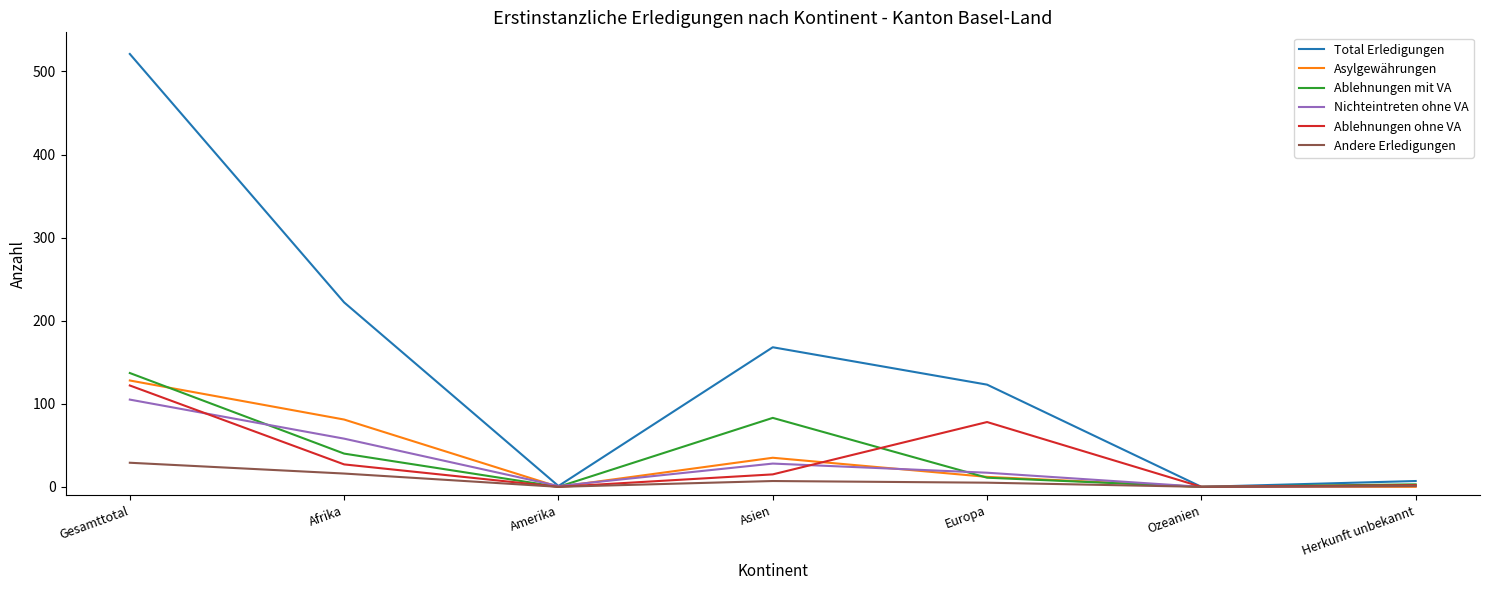

True or false: Nichteintreten ohne VA has more than 0 interior local peaks.

True